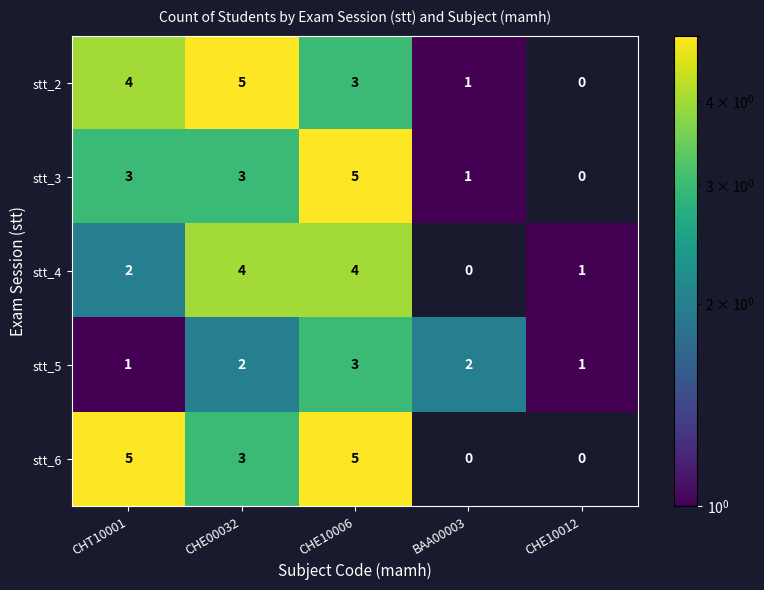

Which series changed the most between CHE10006 and BAA00003?

stt_6